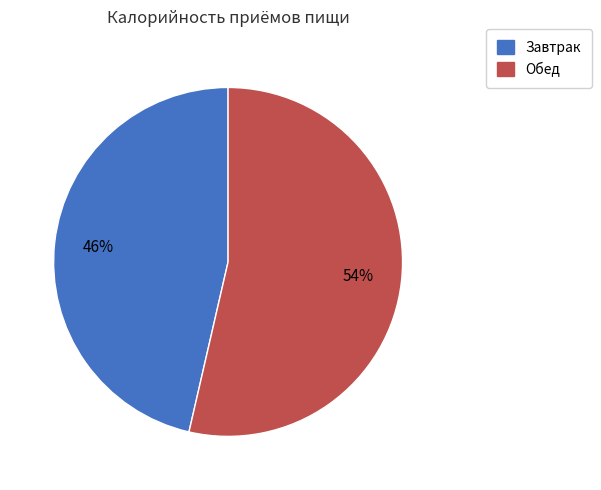

True or false: Завтрак accounts for 60% of the total.

False